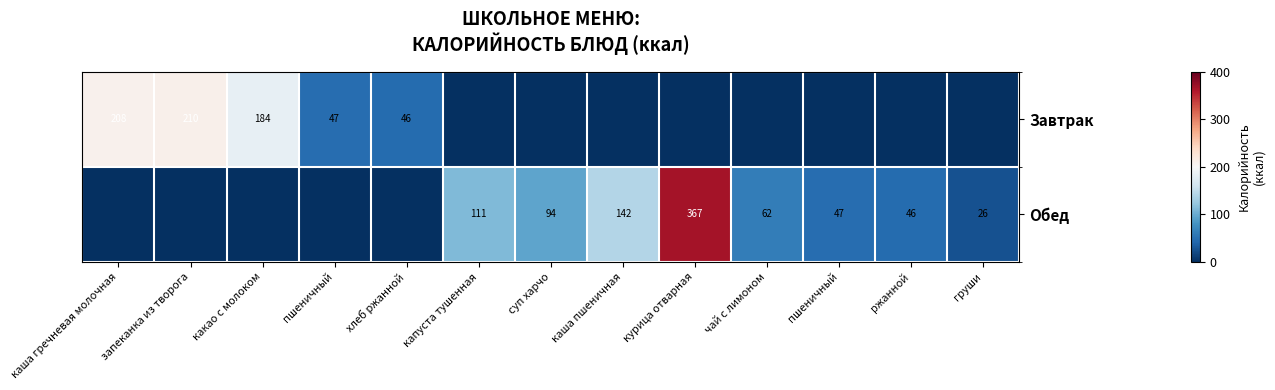

Where is Завтрак nearest to the value 105?

пшеничный